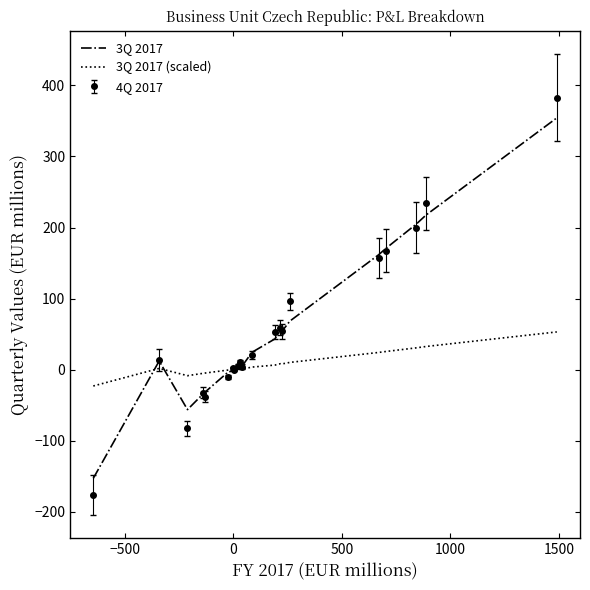

Which series has the widest spread of values?

4Q 2017